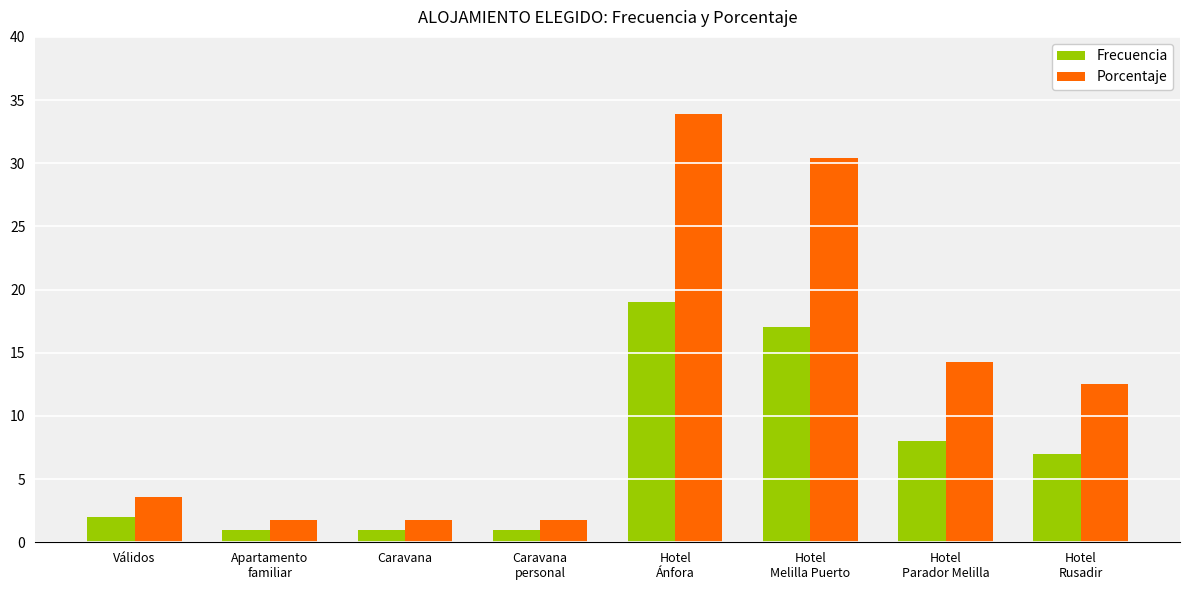

What is the value of the Porcentaje bar at the 3rd from the left?

1.8